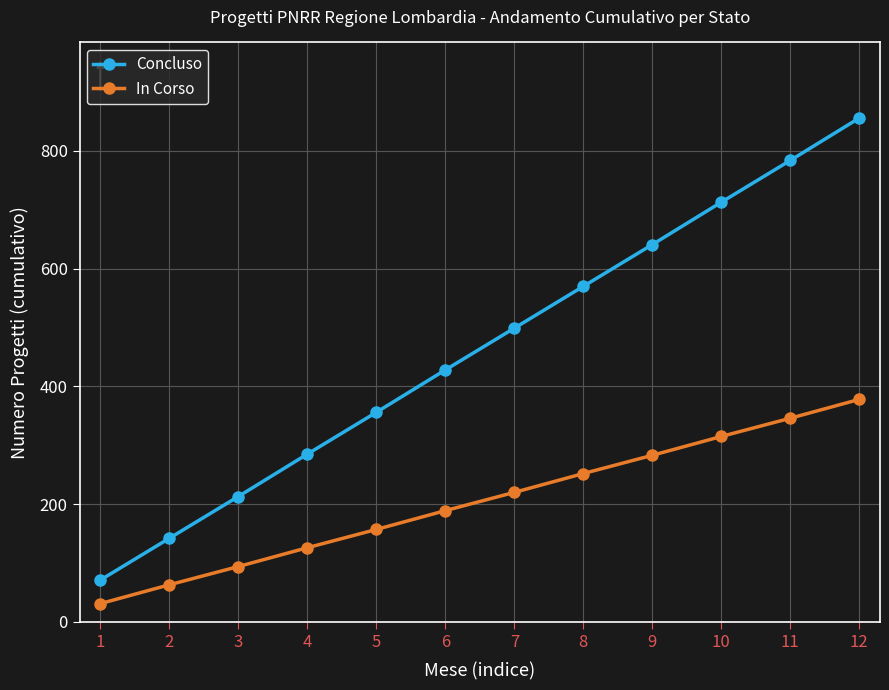

Between 3 and 4, which series saw the biggest shift?

Concluso